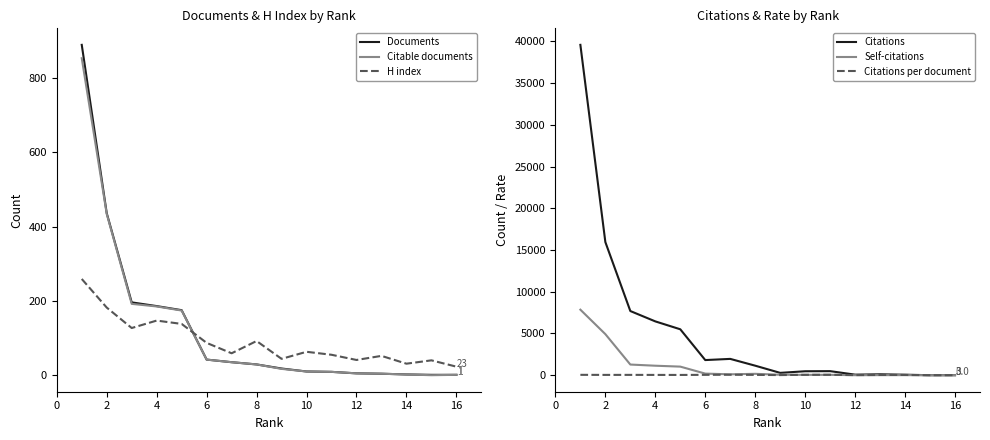

How many data points in Citations per document are less than 36?

8